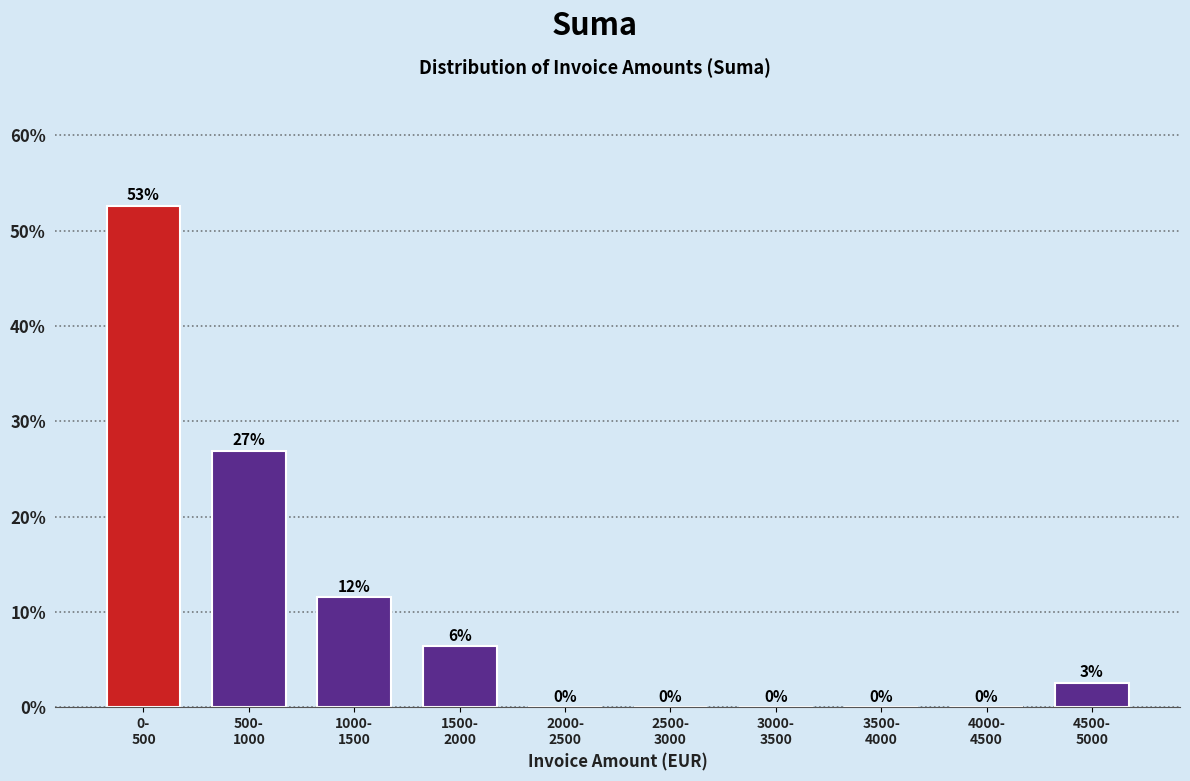

What is the maximum value shown in the chart?

52.6